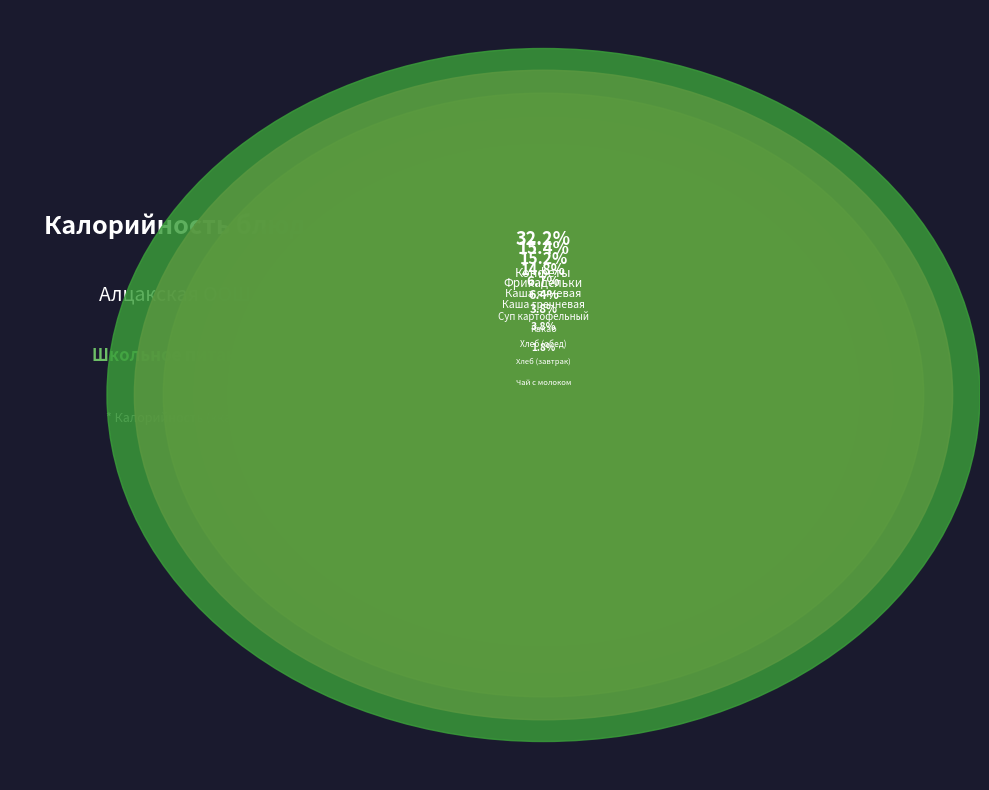

Which slice is the smallest?

Чай с молоком